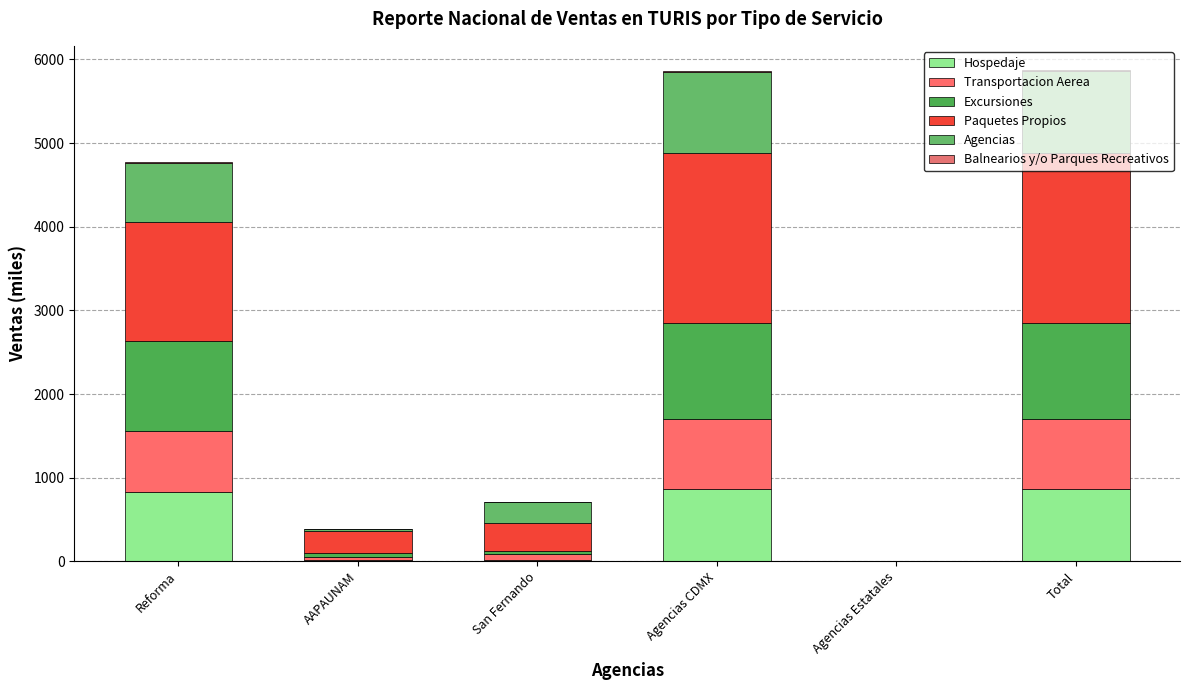

Read the Agencias value at Reforma.

706.3